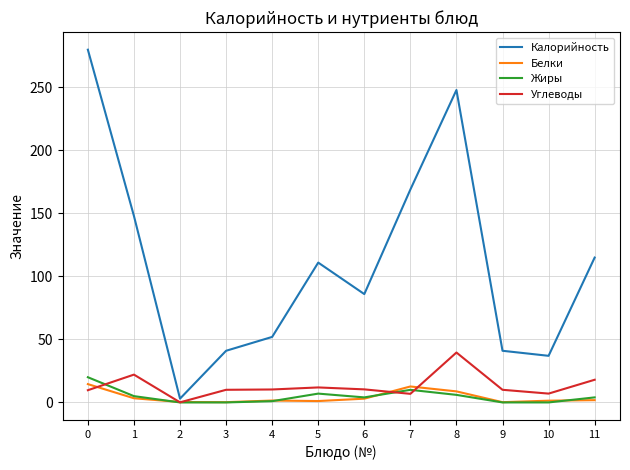

Does the chart display data point markers on the line(s)?

No